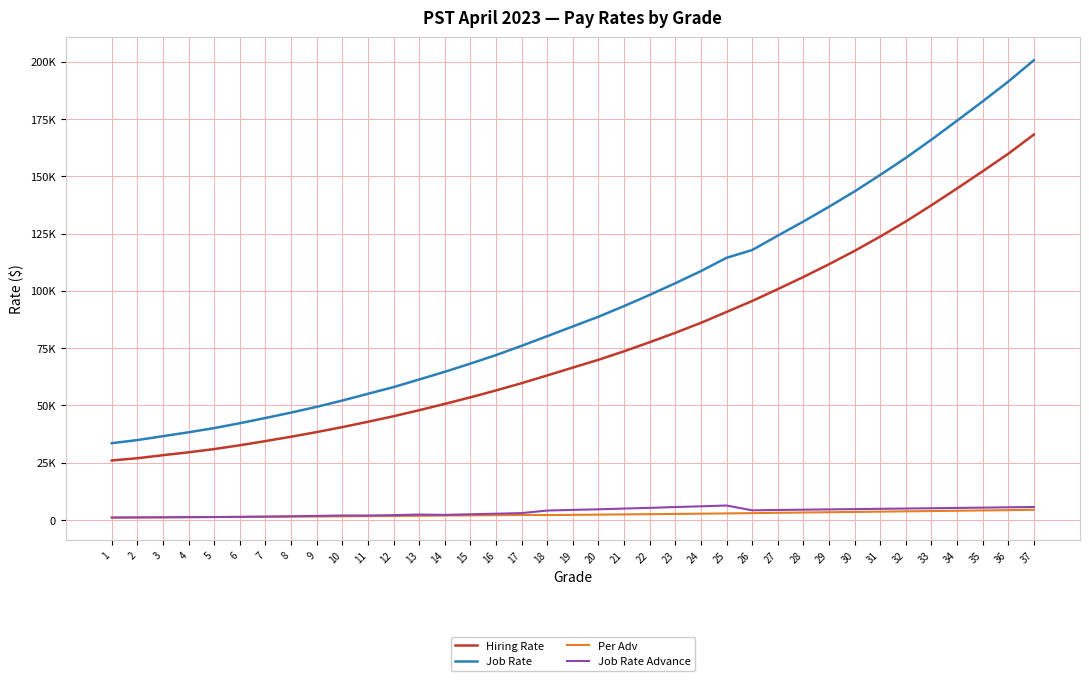

What are all the series names shown in the legend?

Hiring Rate, Job Rate, Per Adv, Job Rate Advance